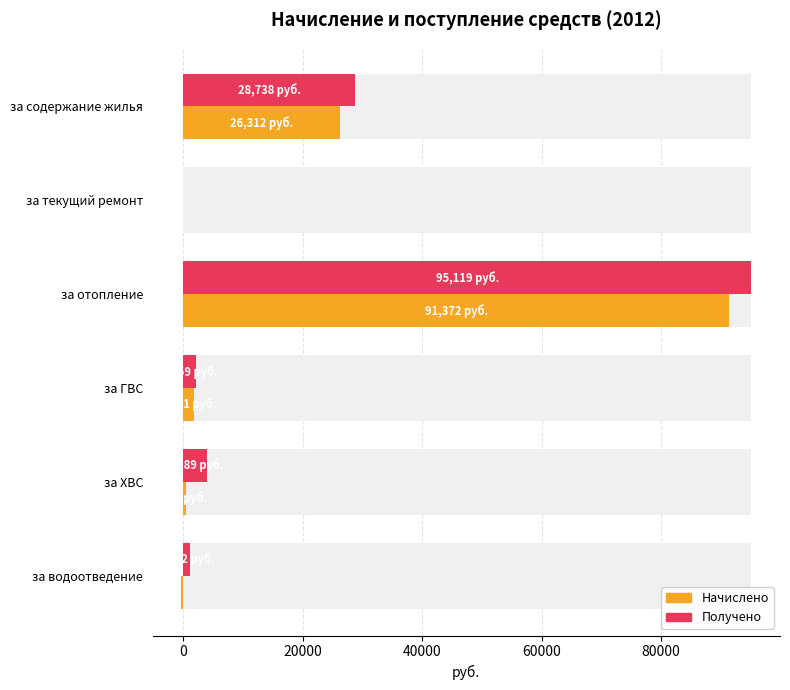

Count the number of data series in this chart.

2